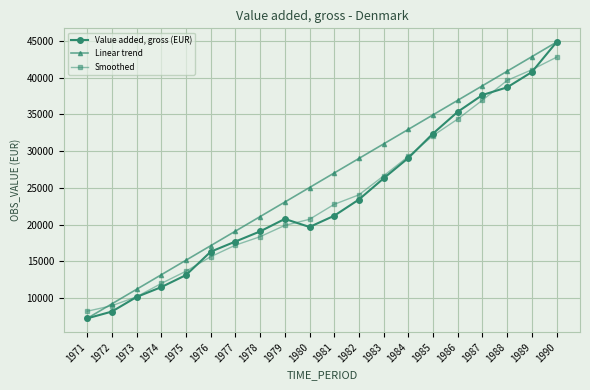

What is the difference between the maximum and minimum values in the Smoothed series?

34554.4